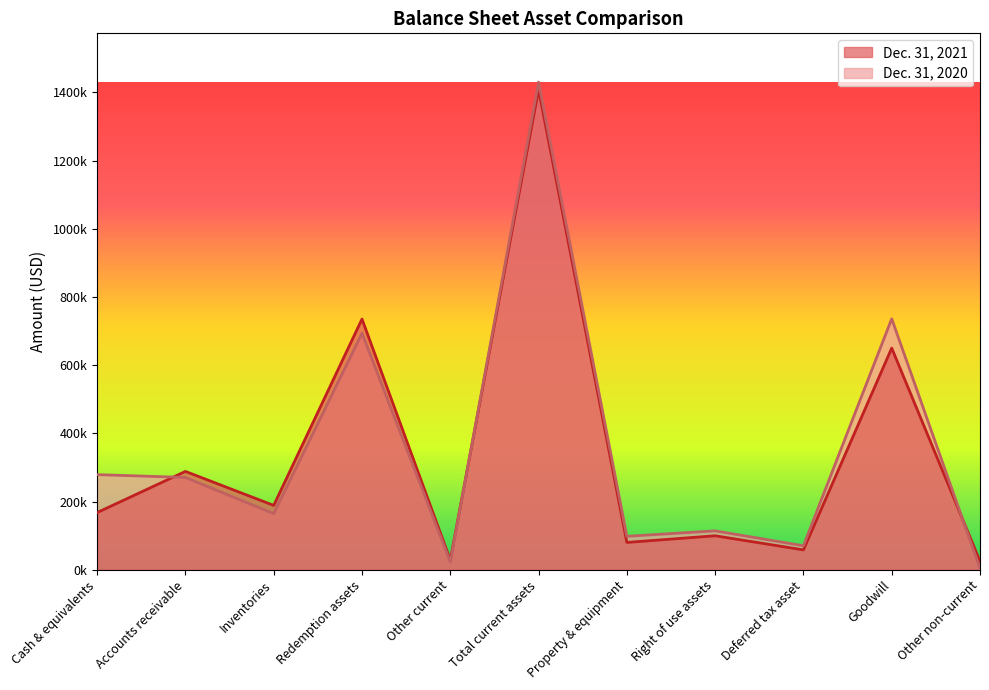

At which label is Dec. 31, 2020 closest to 717146?

Goodwill